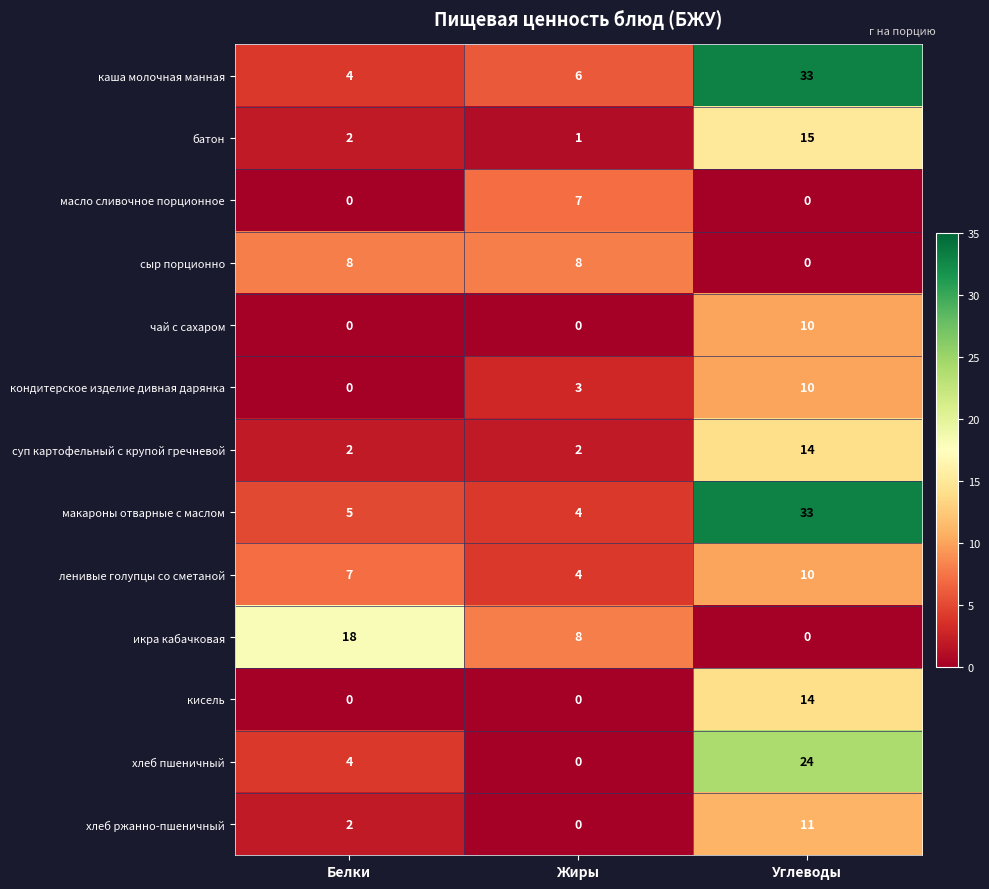

Between Белки and Углеводы, which series saw the biggest shift?

каша молочная манная